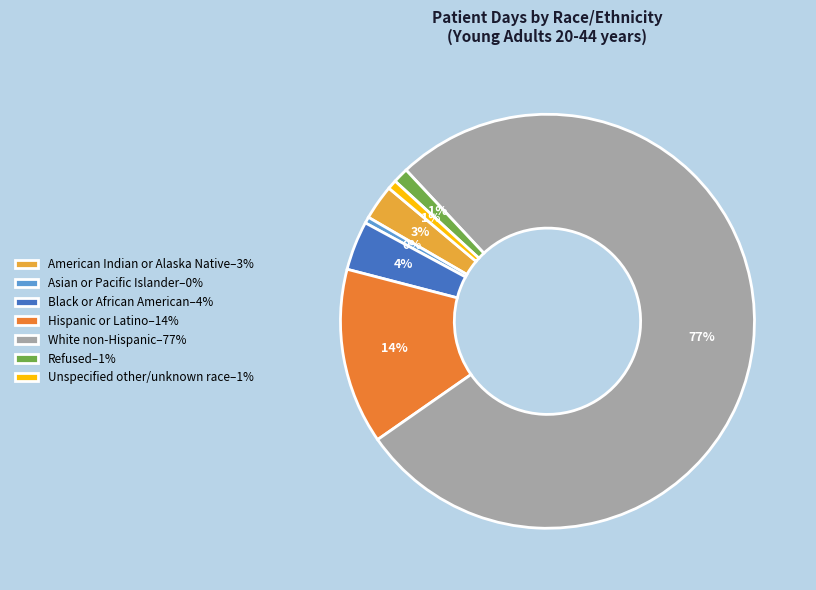

Is there any slice that represents more than half of the pie?

Yes